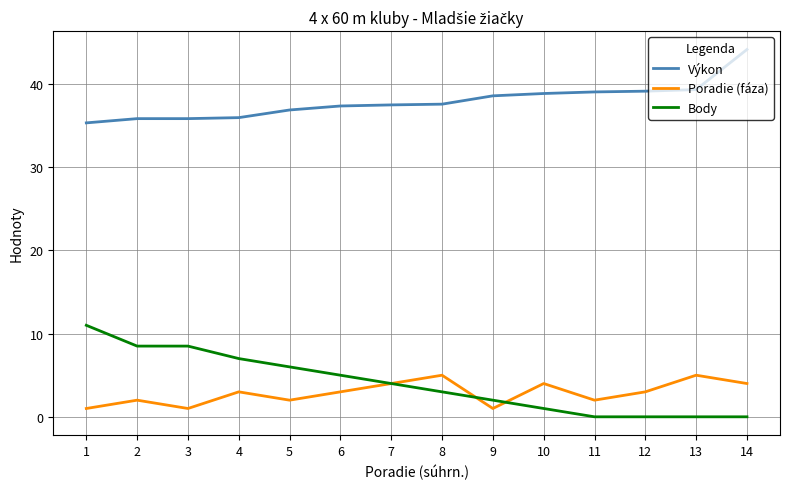

Rank the series by their maximum value, from highest to lowest.

Výkon, Body, Poradie (fáza)